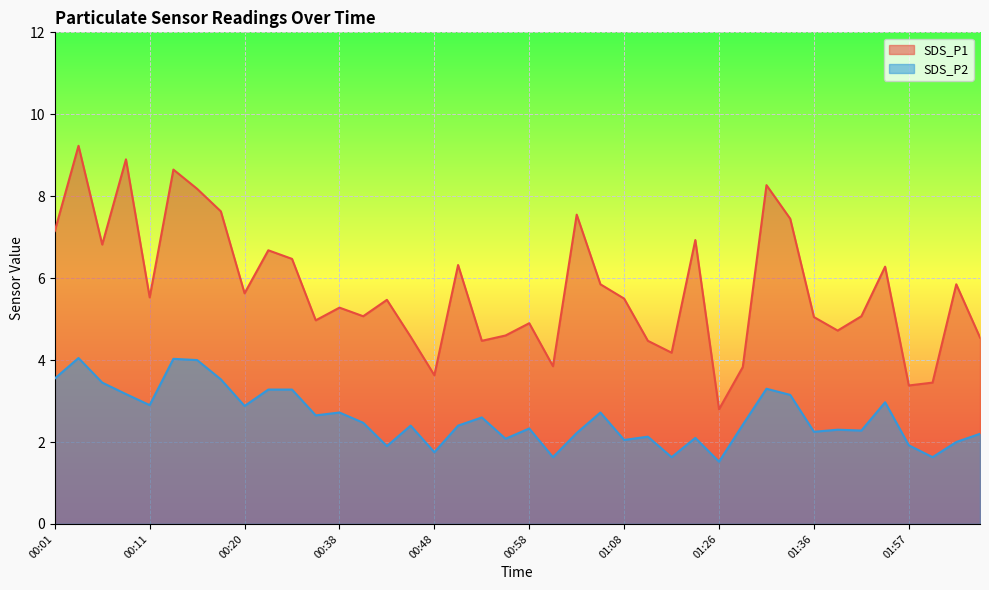

What is the value of the SDS_P2 point at the 11th from the left?

3.3